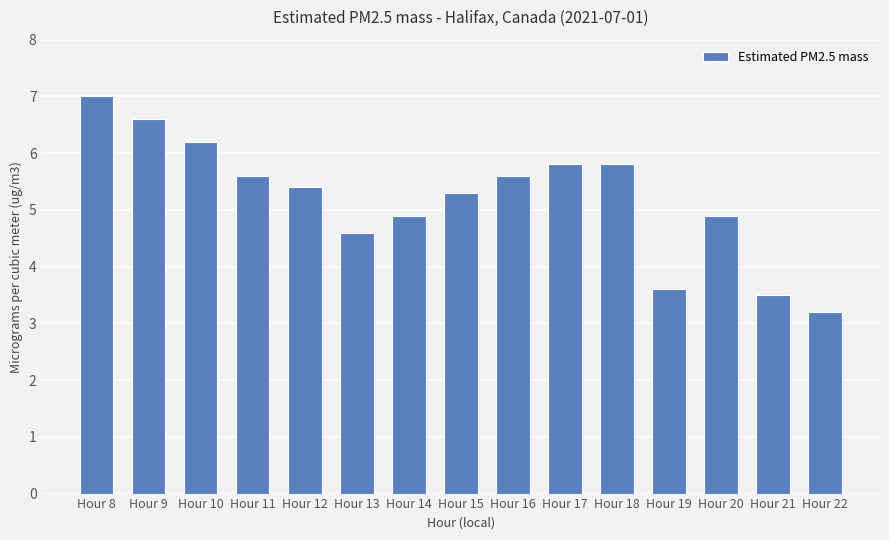

Which category has the lowest value across all series?

Hour 22